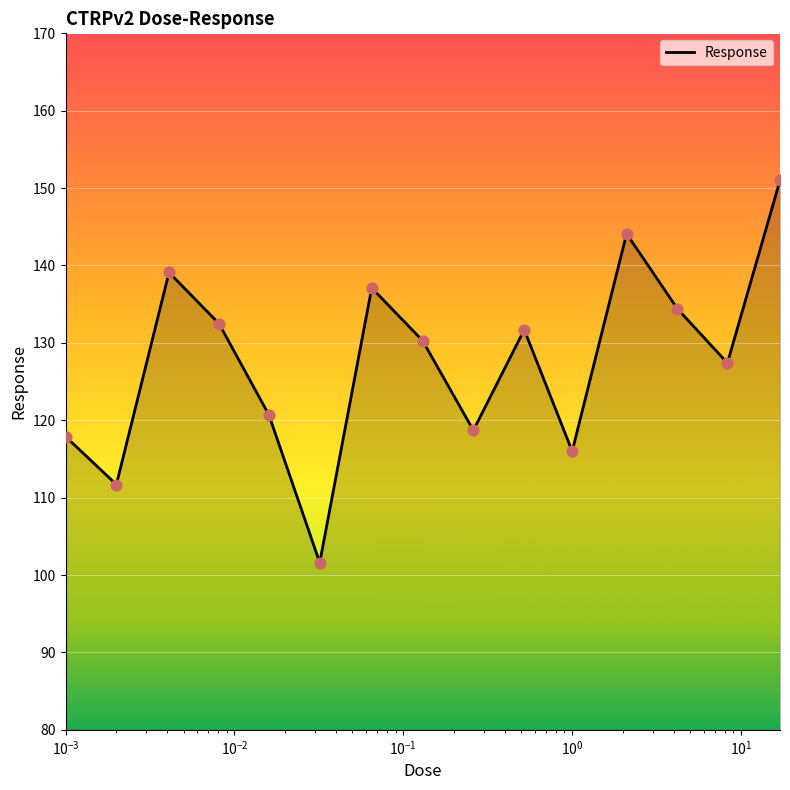

What is the minimum value shown in the chart?

101.6